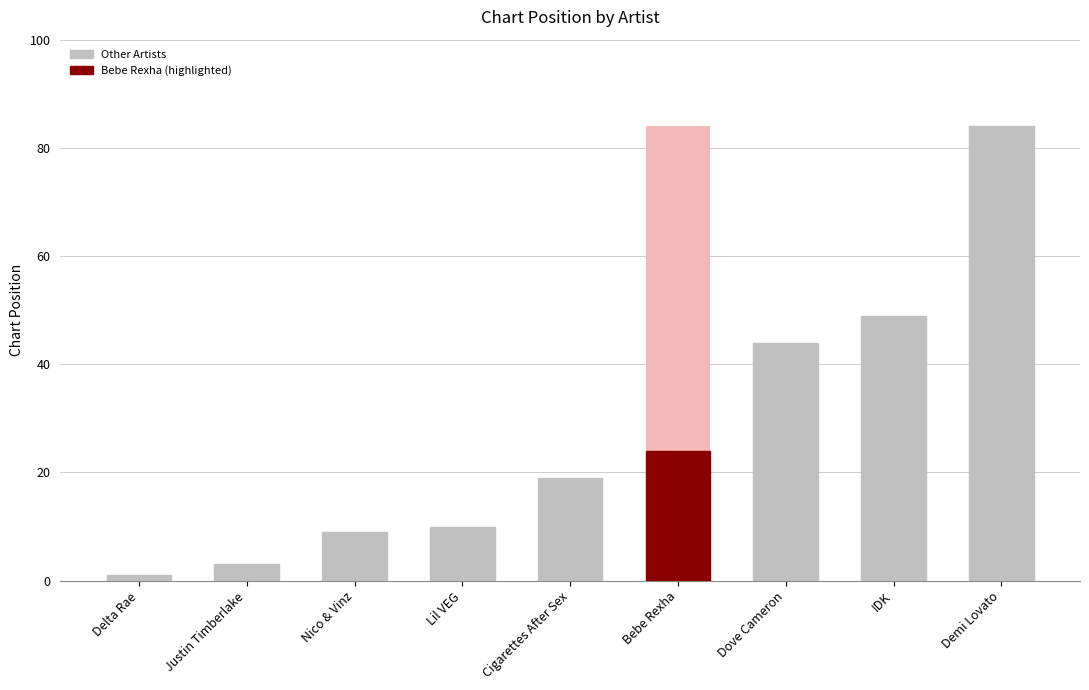

The value at Nico & Vinz is 5. True or false?

False